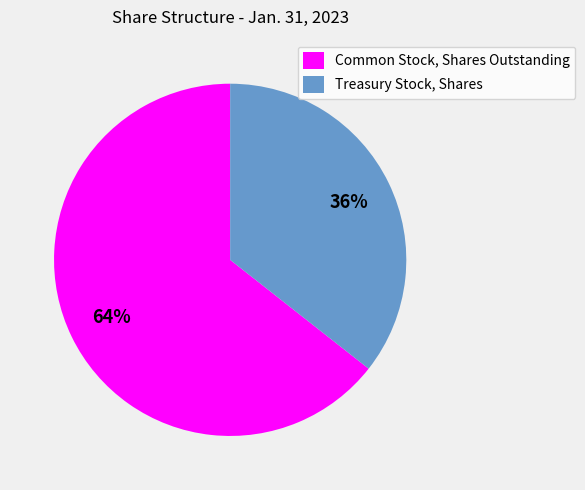

Which has a higher value, Treasury Stock, Shares or Common Stock, Shares Outstanding?

Common Stock, Shares Outstanding